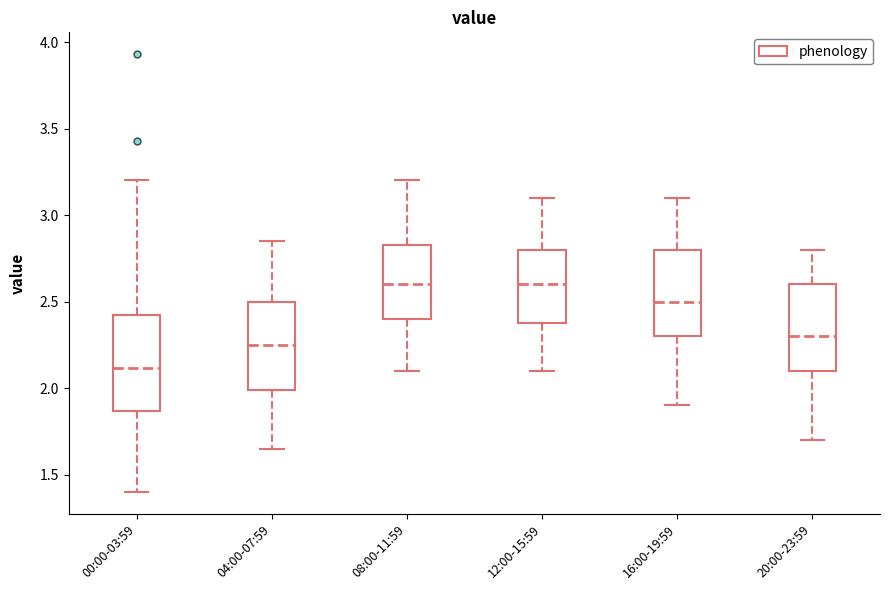

Where does the lower whisker of the box for 00:00-03:59 end on the y-axis? The values are not printed on the chart, so give them approximately, as read against the axis.

1.40